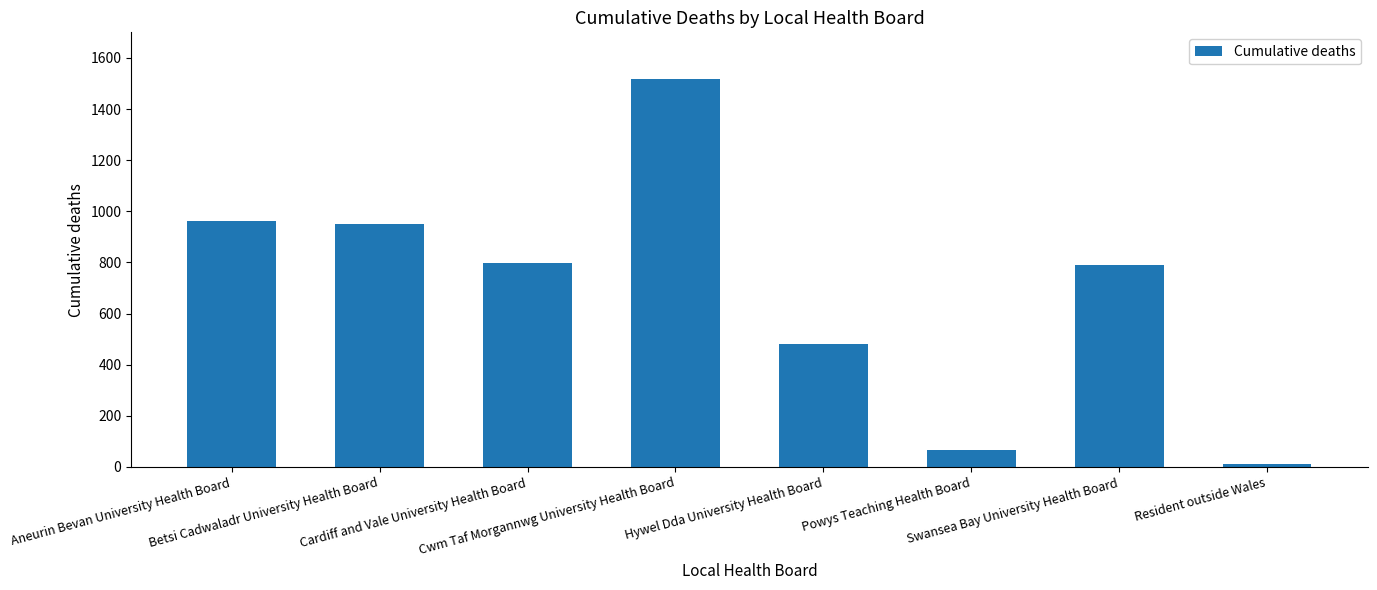

At which label does the data first exceed 797?

Aneurin Bevan University Health Board